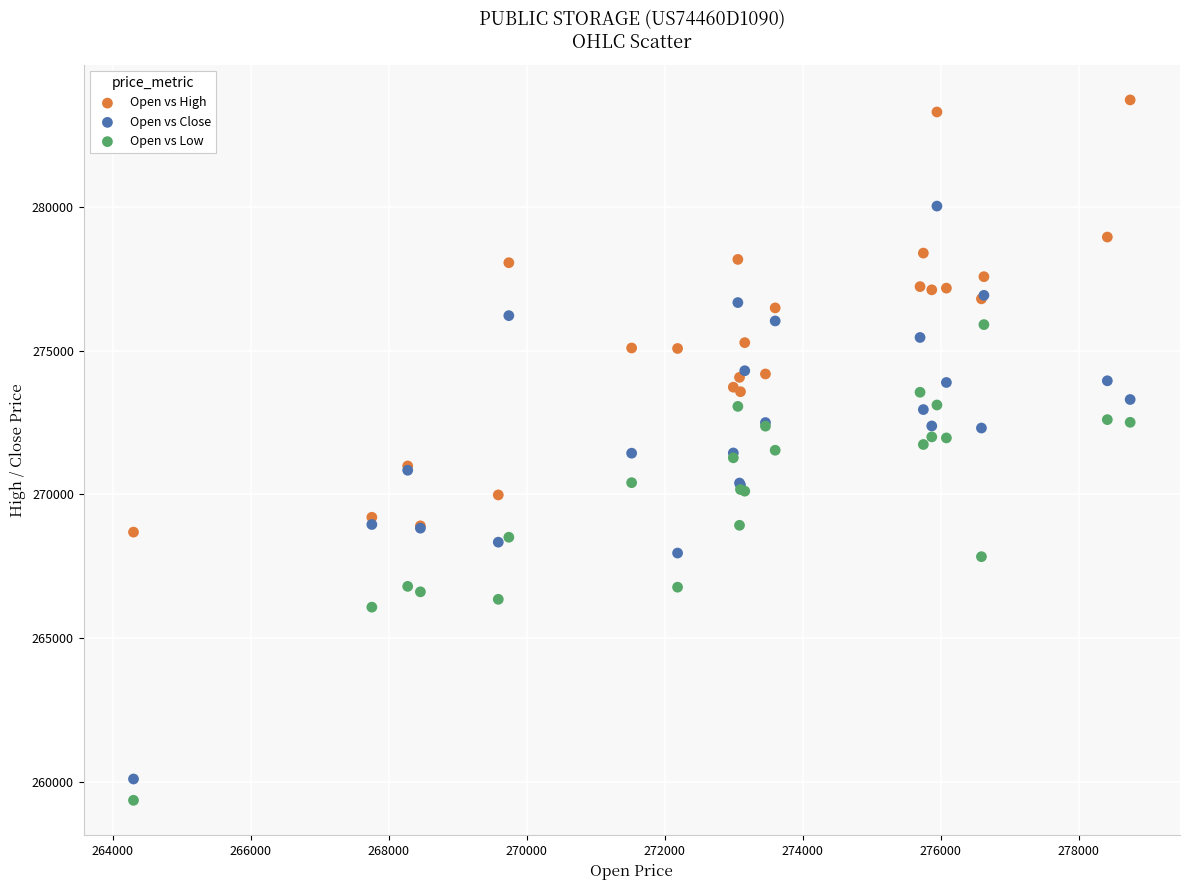

Which series has the largest Y range (max minus min)?

Open vs Close